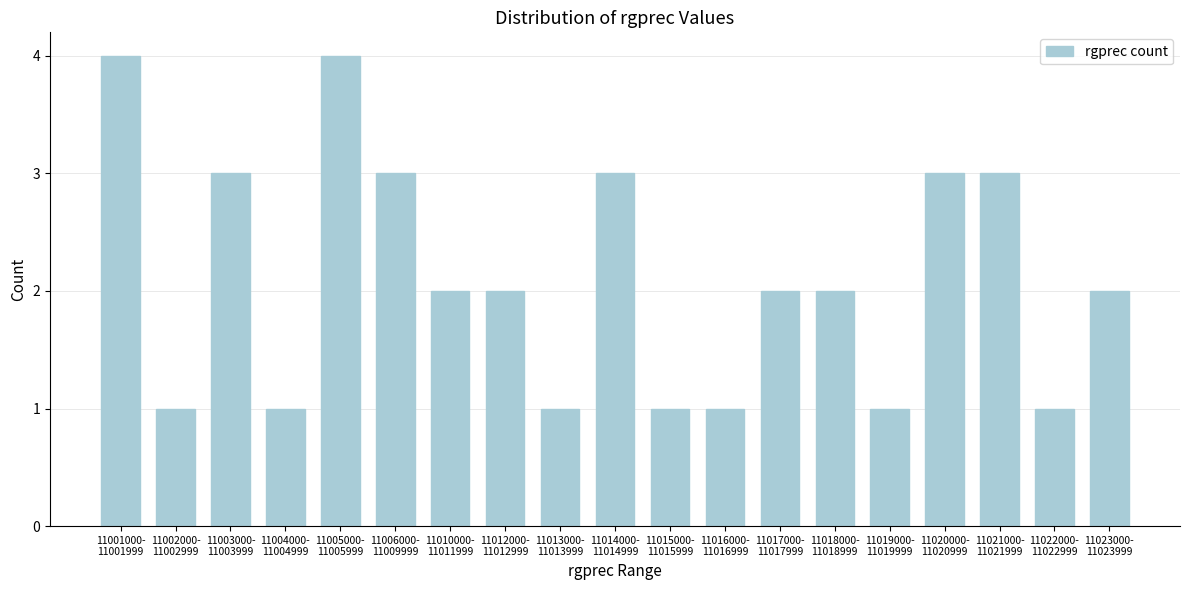

Reading left to right, extract all data points from this chart.

4	1	3	1	4	3	2	2	1	3	1	1	2	2	1	3	3	1	2